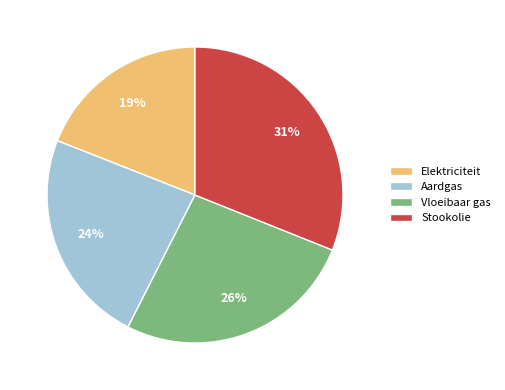

Which slice is the smallest?

Elektriciteit